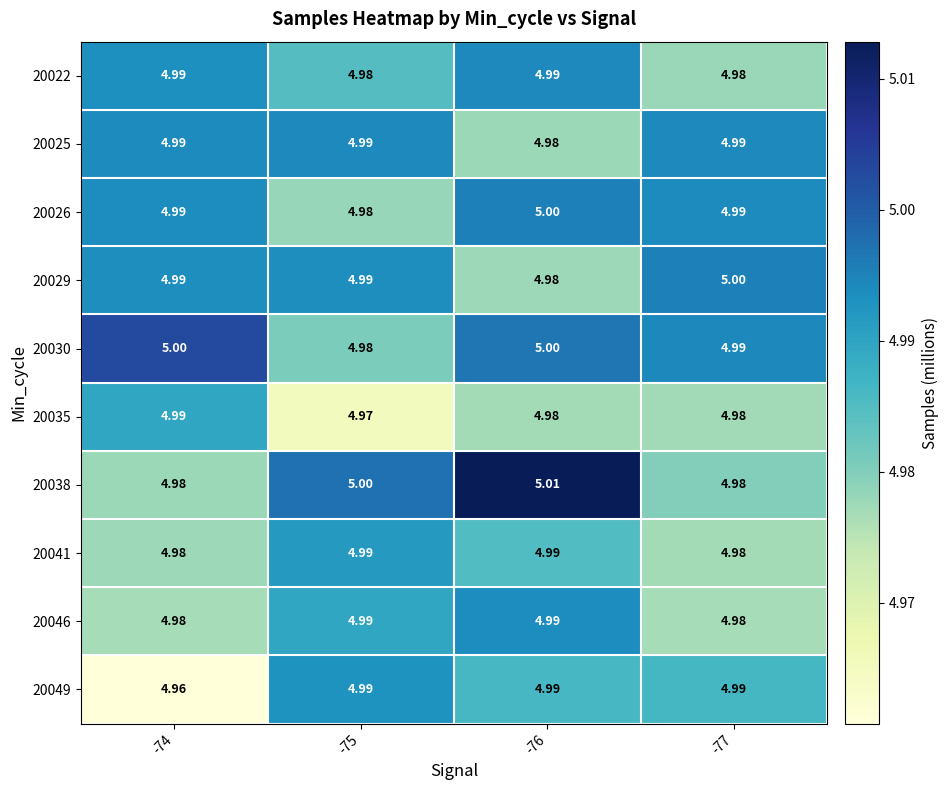

At which category is the sum across all series the highest?

-76